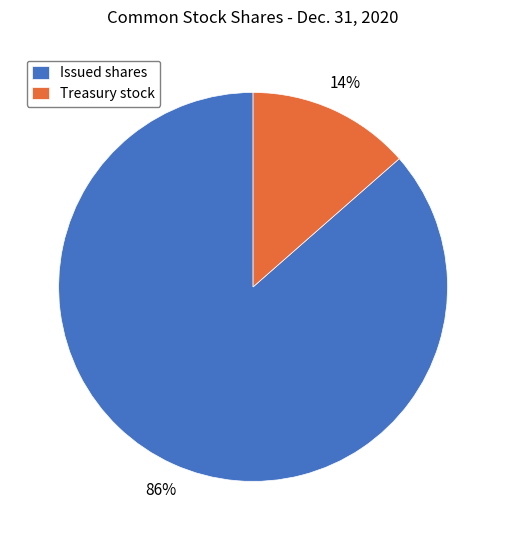

How many segments does this pie chart have?

2